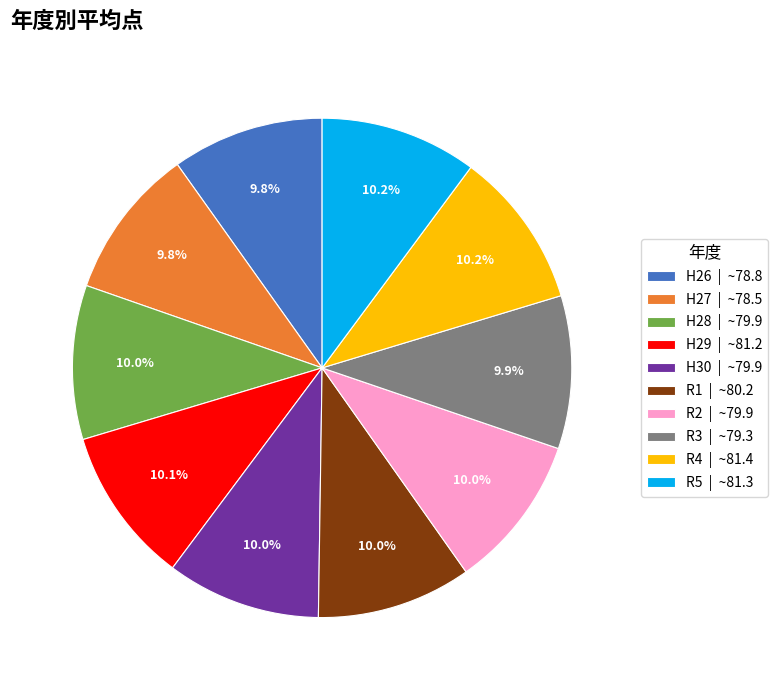

The R5 slice represents 10% of the pie. True or false?

True